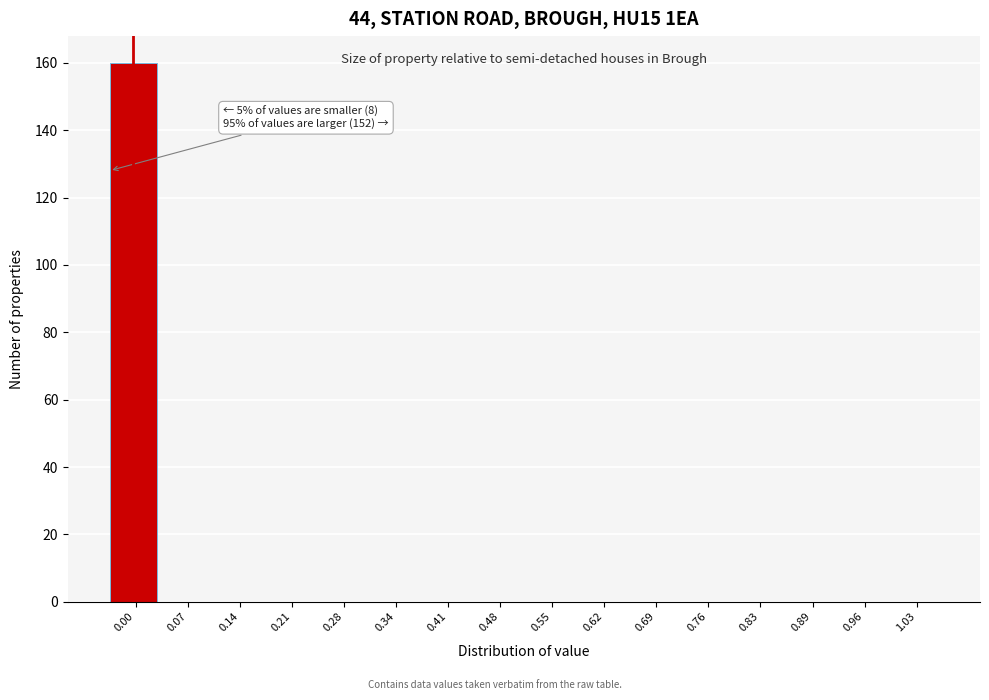

Reading left to right, transcribe all the data shown in this chart.

0.00=160	0.07=0	0.14=0	0.21=0	0.28=0	0.34=0	0.41=0	0.48=0	0.55=0	0.62=0	0.69=0	0.76=0	0.83=0	0.89=0	0.96=0	1.03=0